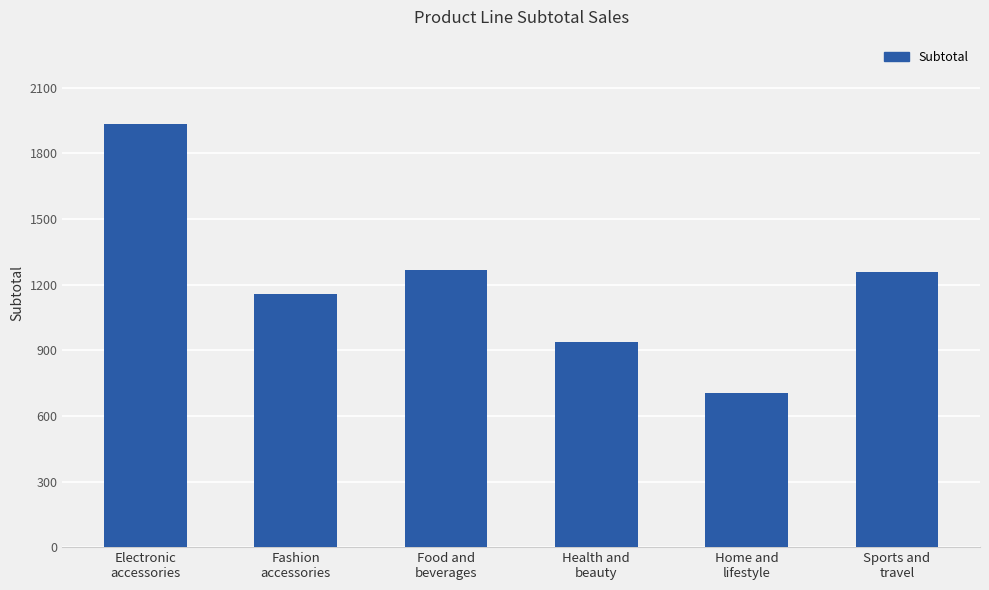

What is the greatest value displayed?

1933.2